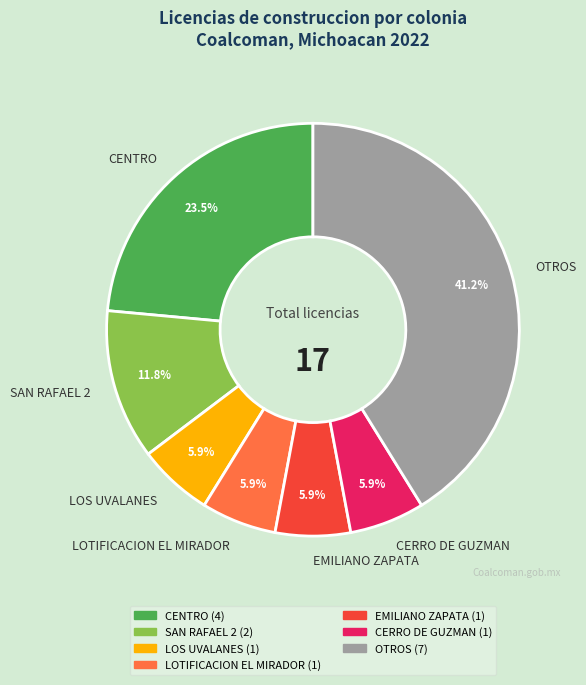

What is the largest slice in the pie chart?

OTROS